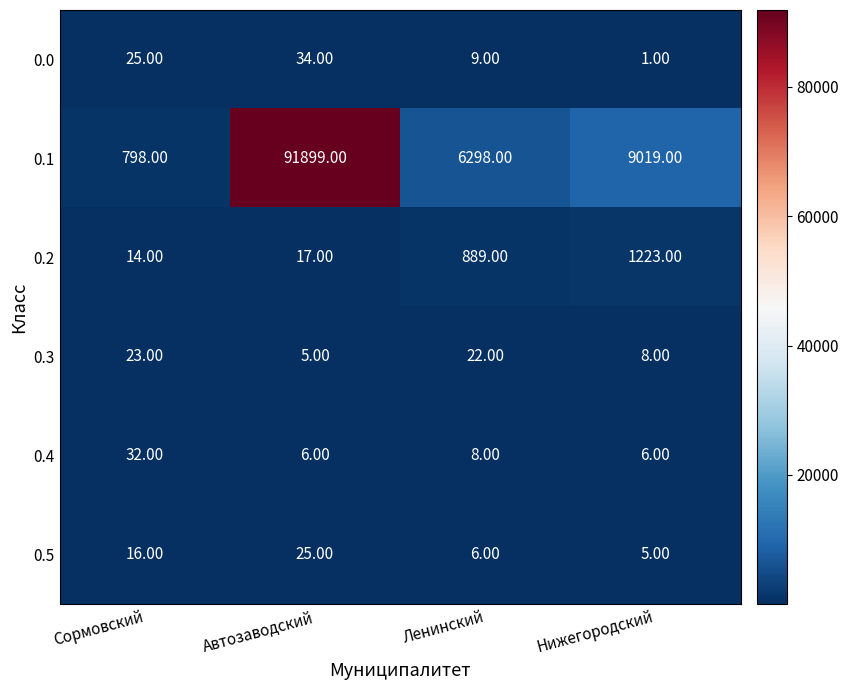

Where is 0.3 nearest to the value 14?

Нижегородский